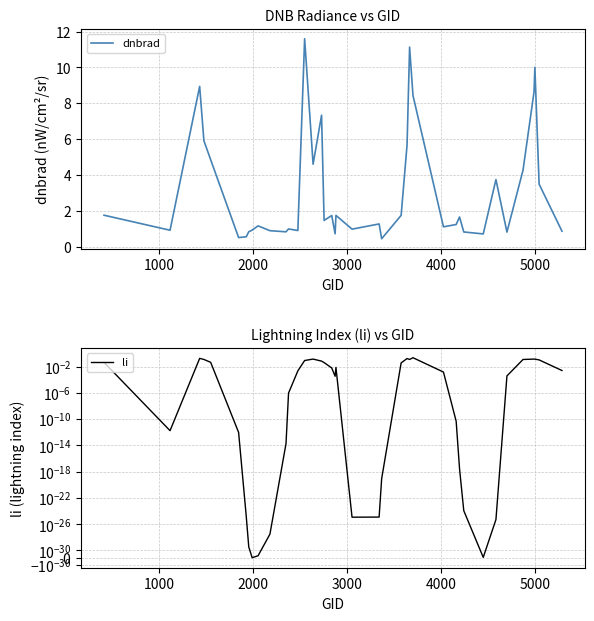

What is the lowest value of the dnbrad series?

0.4